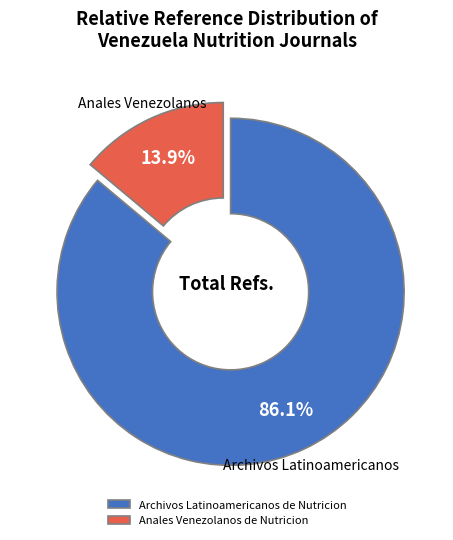

What is the largest slice in the pie chart?

Archivos Latinoamericanos de Nutricion